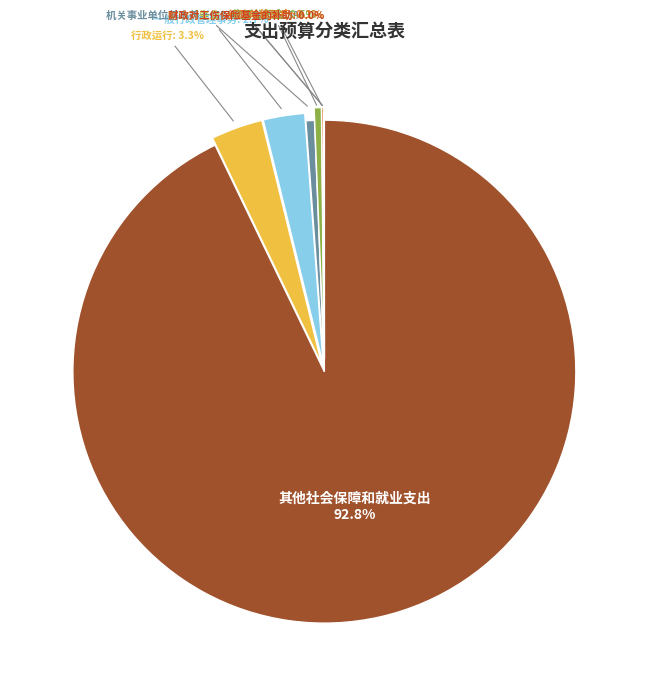

Is there any slice that represents more than half of the pie?

Yes